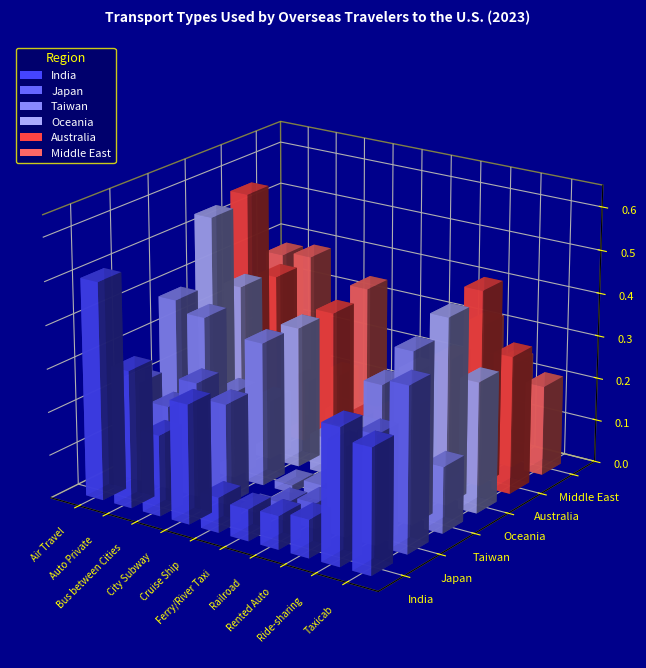

At which category is the sum across all series the highest?

Air Travel